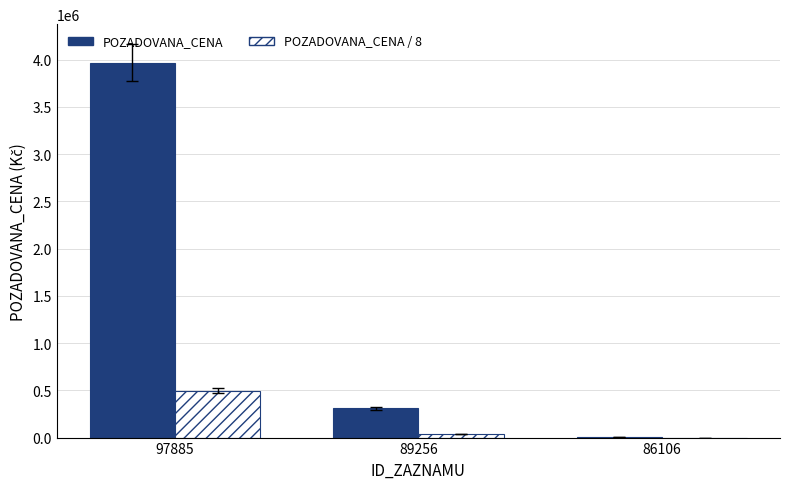

Which series has the widest spread of values?

POZADOVANA_CENA